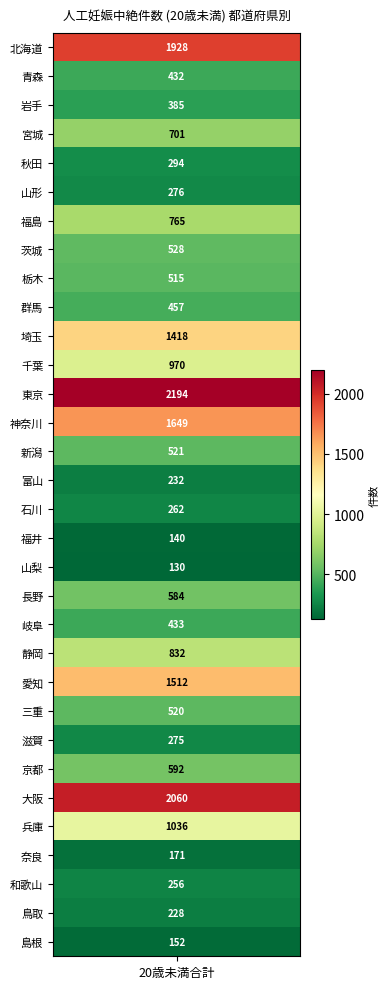

What is the approximate value at 兵庫, to the nearest 50?

1050